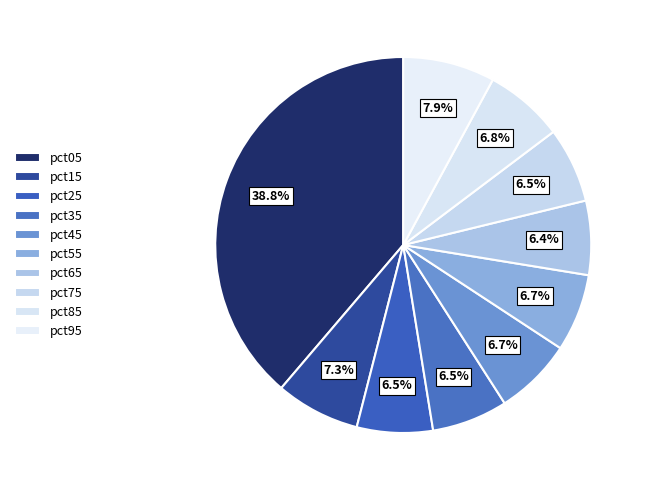

True or false: pct45 accounts for 7% of the total.

True